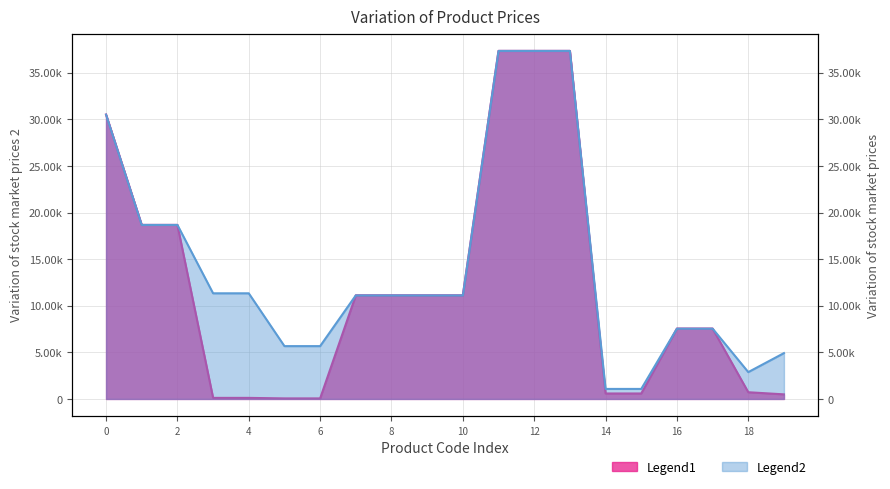

What is the highest value of the Доп. ціна series?

37343.0